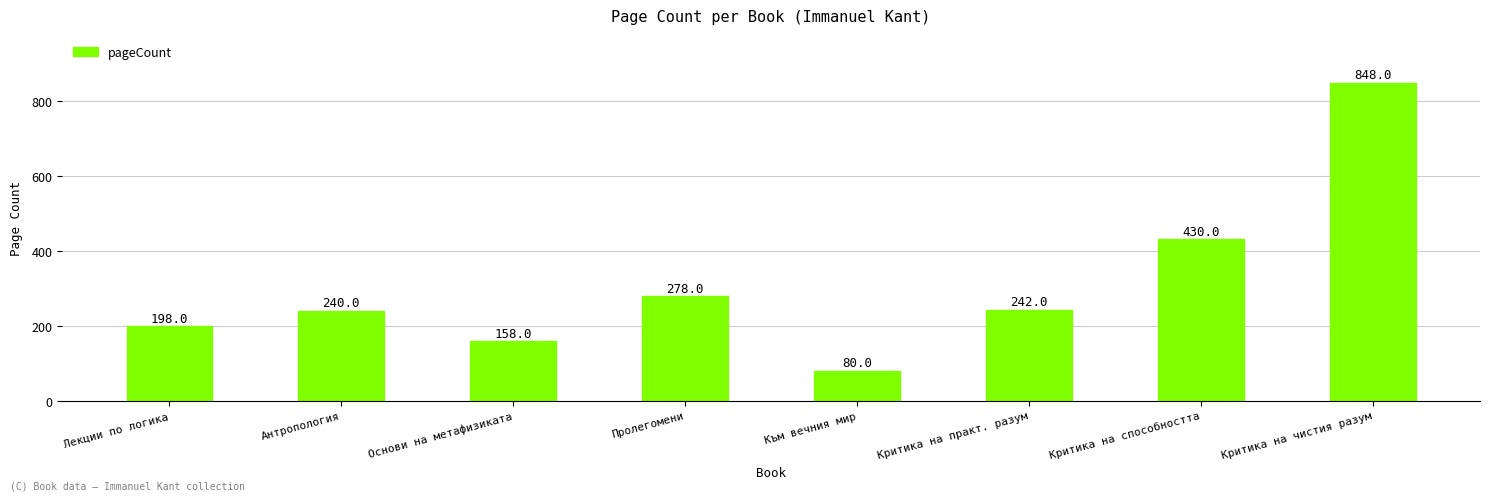

What is the change in value from Лекции по логика to Към вечния мир?

-118